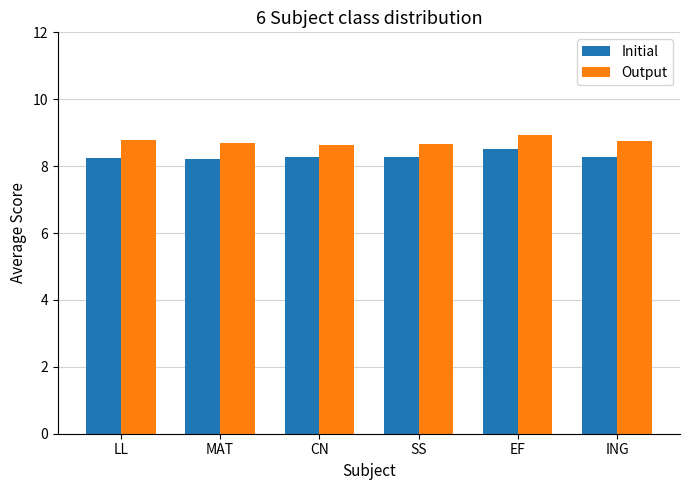

True or false: Output has a value of 8.7 at SS.

True